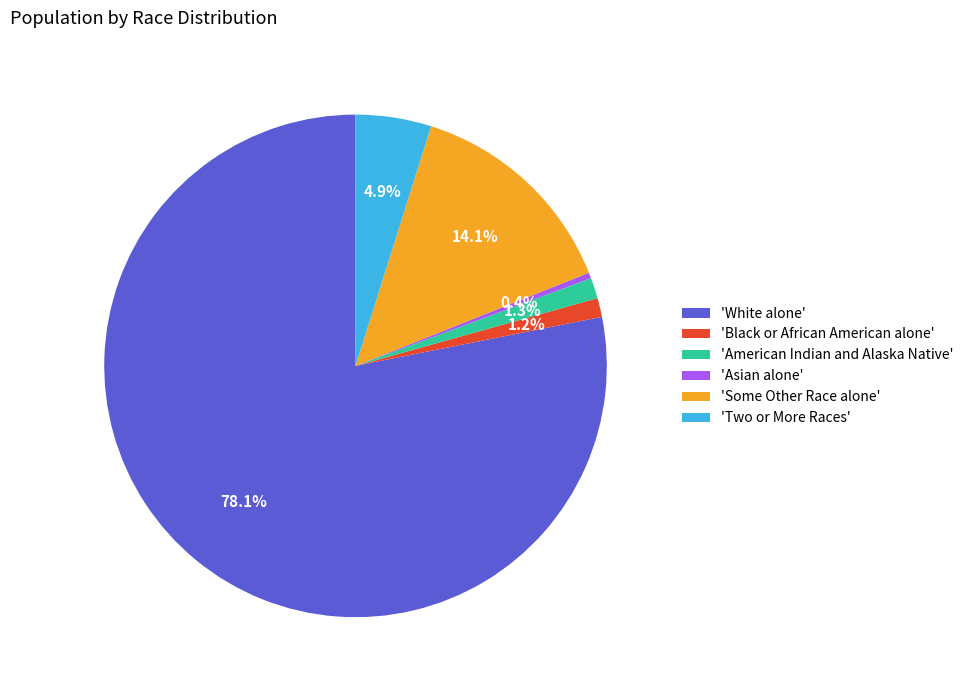

What is the largest slice in the pie chart?

'White alone'